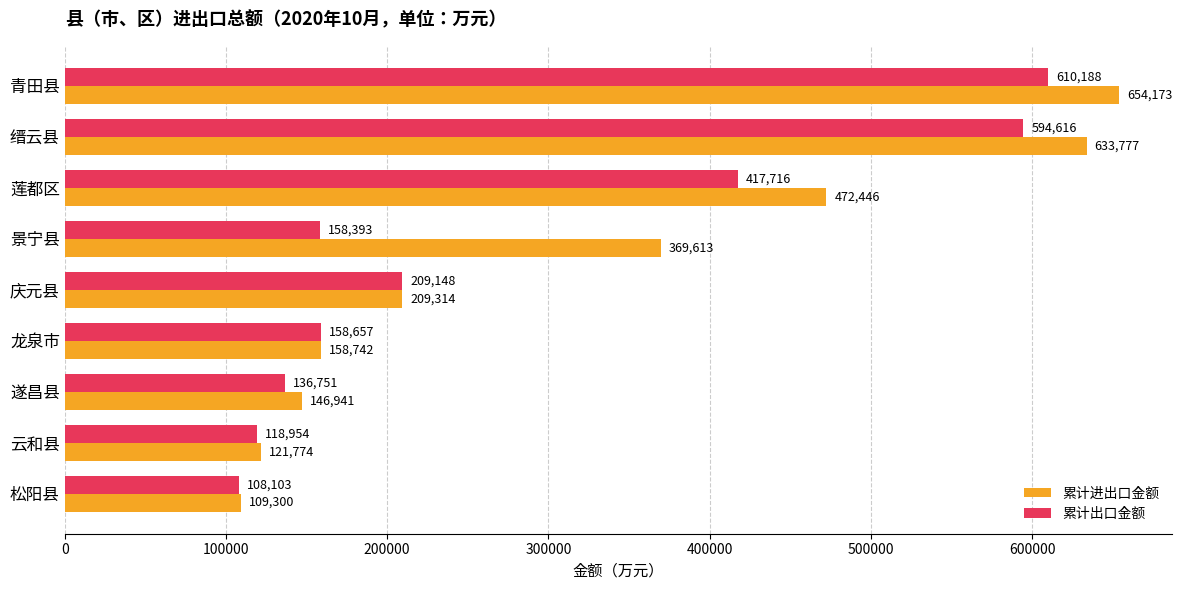

Which series has the widest spread of values?

累计进出口金额